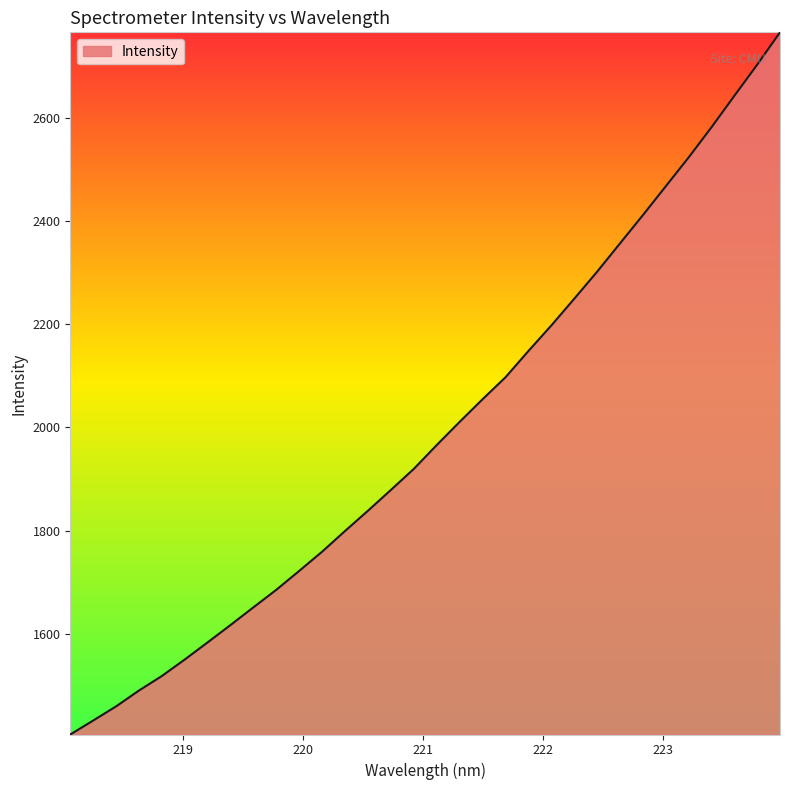

What is the difference between the second highest and minimum values?

1296.9